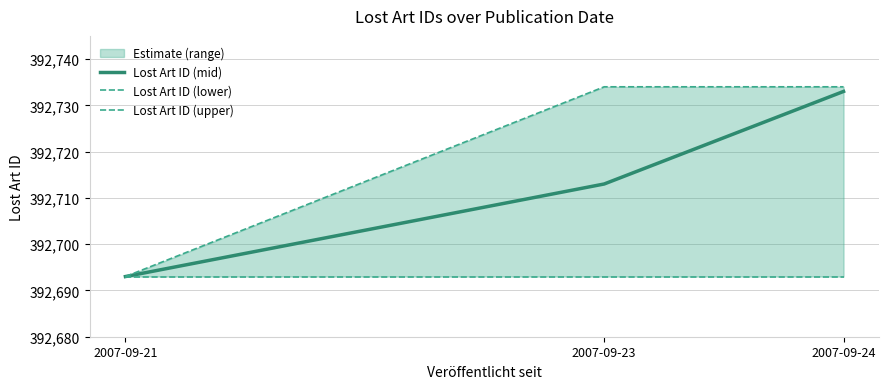

At which label does Lost Art ID (lower) reach its minimum?

2007-09-21